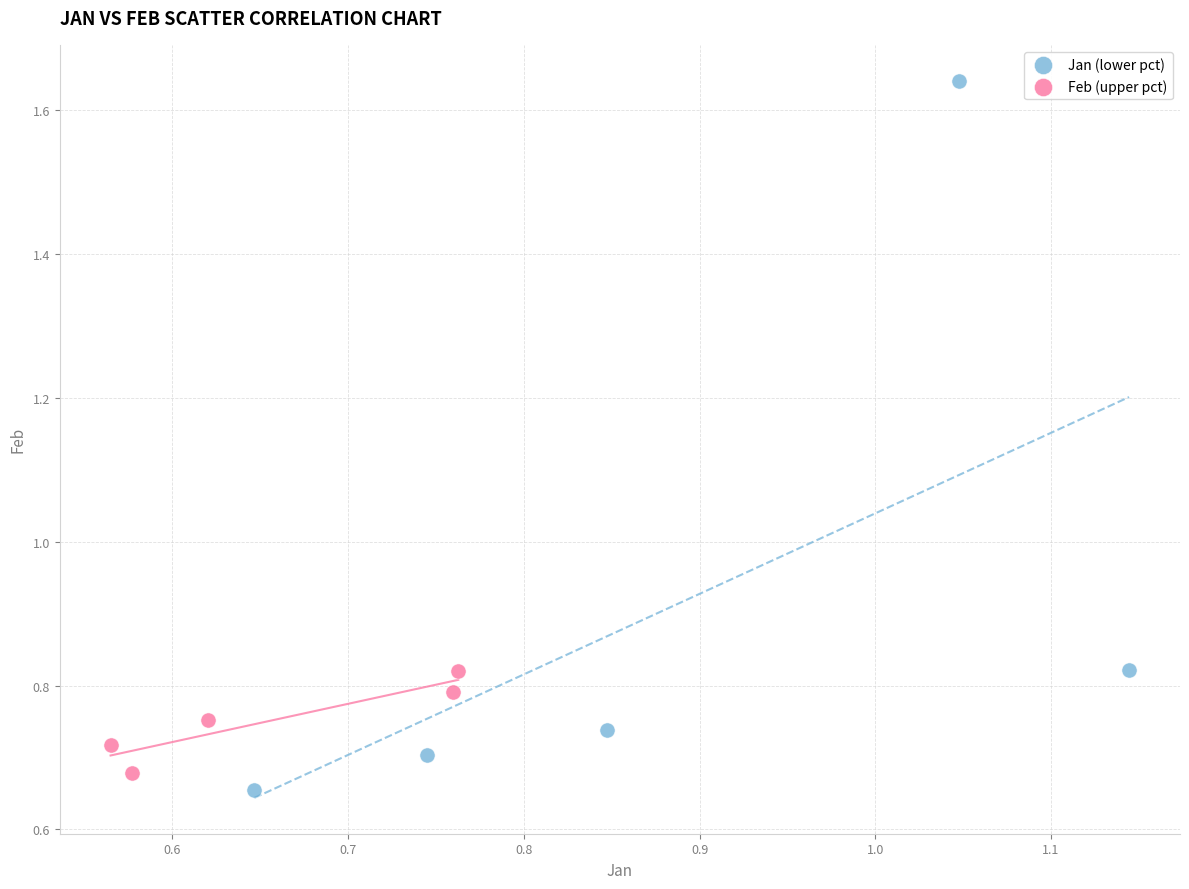

Which series has the widest spread of Y values?

Jan (lower pct)